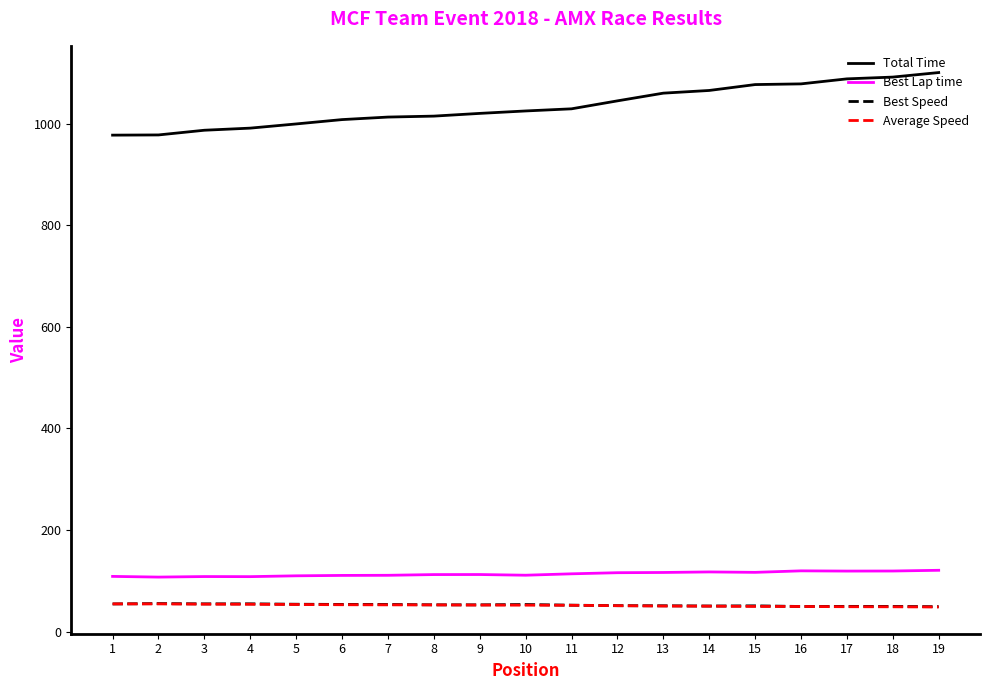

Which series has the largest total across all categories?

Total Time